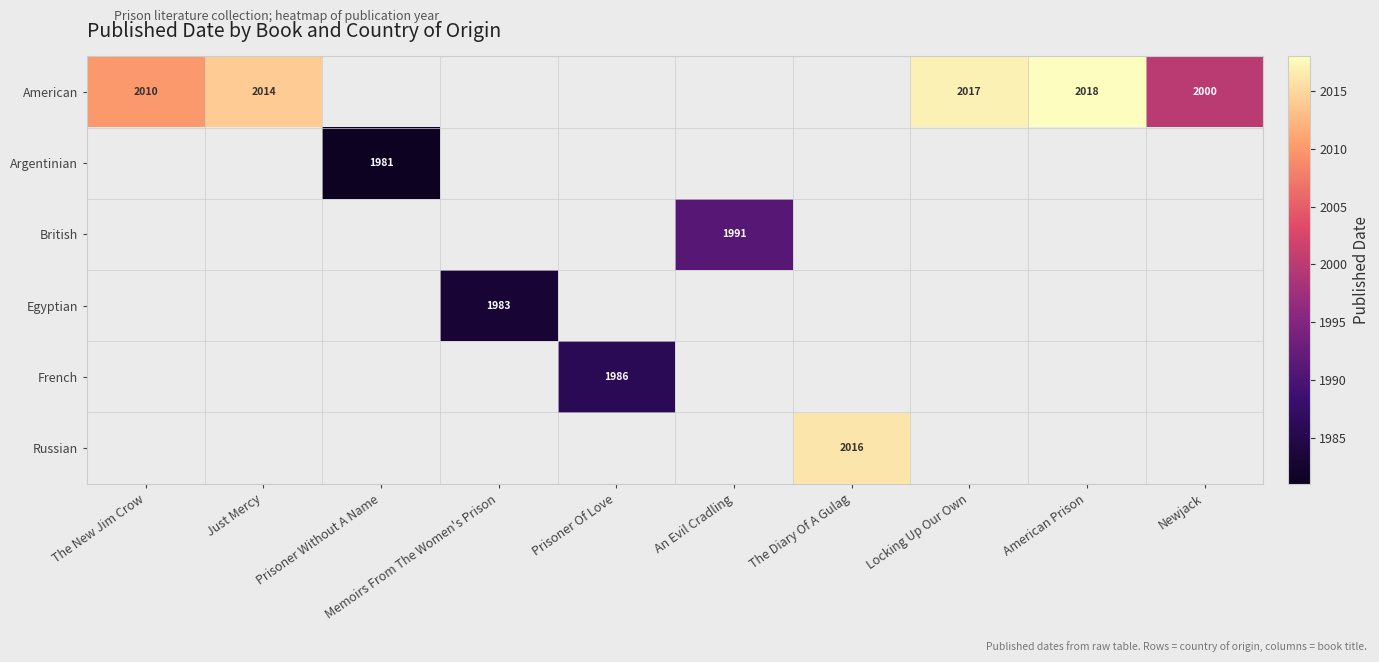

What is the maximum value shown in the chart?

2018.0